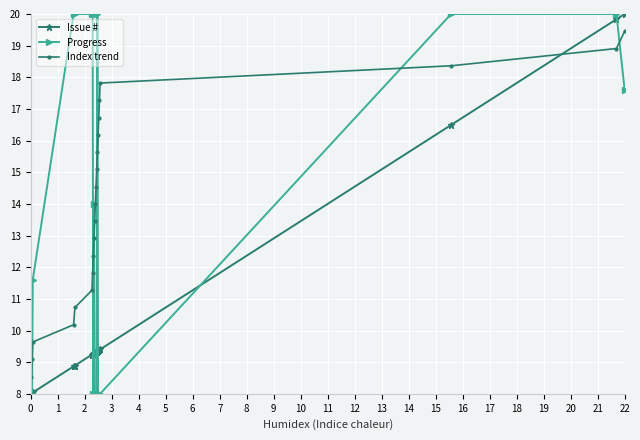

Which series has the largest total across all categories?

Index trend